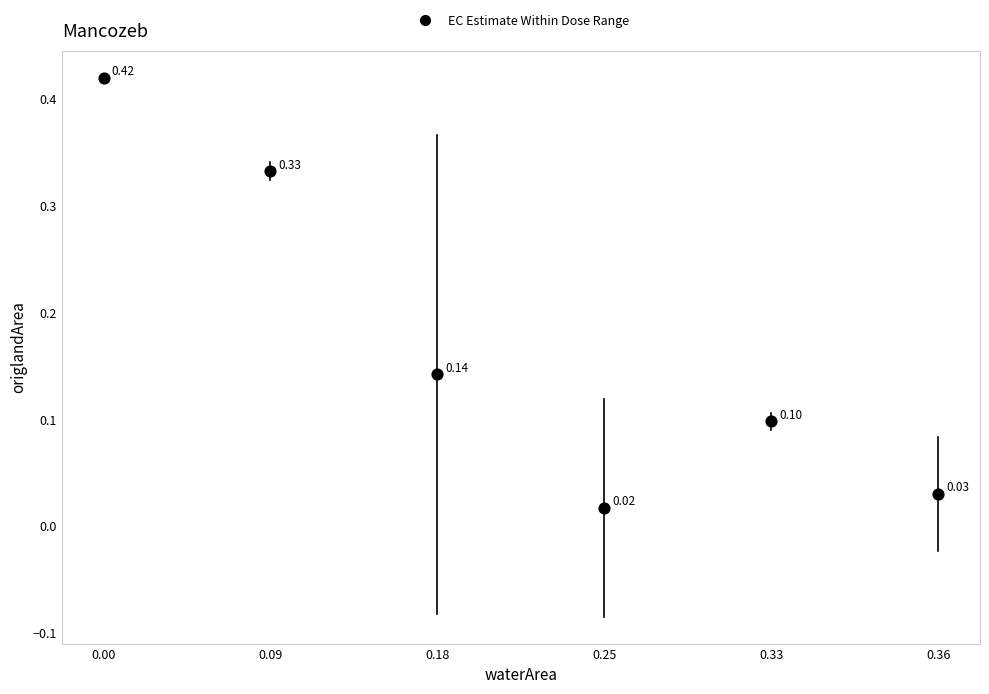

How many points are shown in the scatter plot?

6